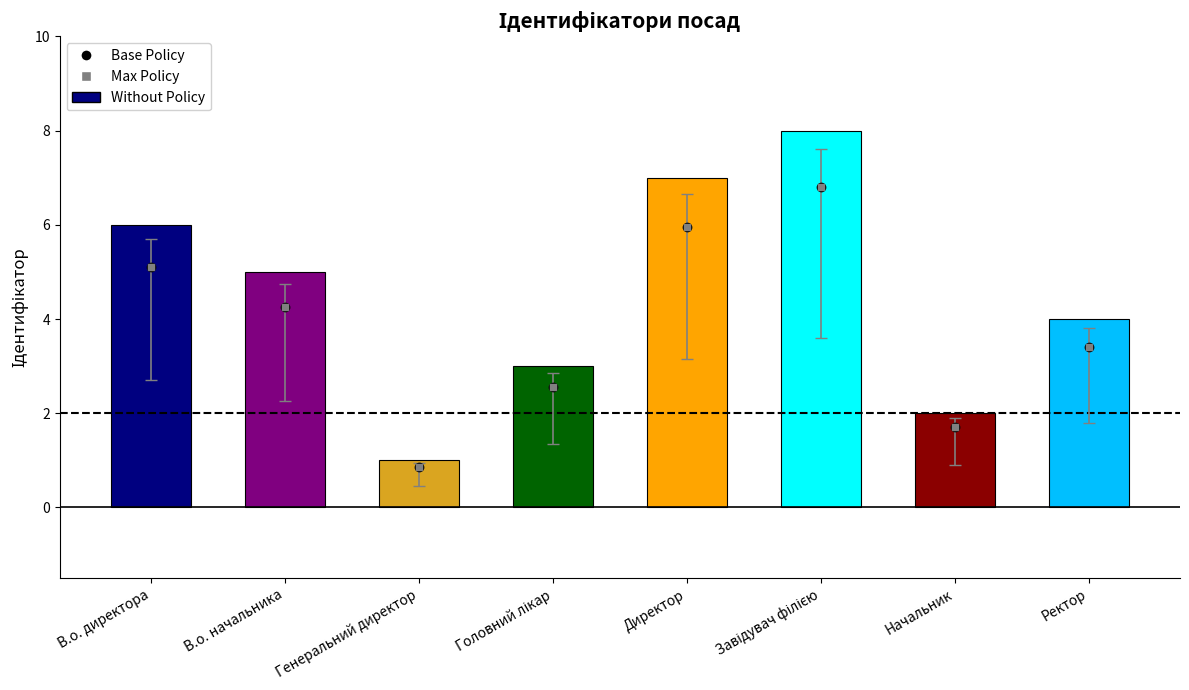

What is the difference between the second highest and second lowest values?

5